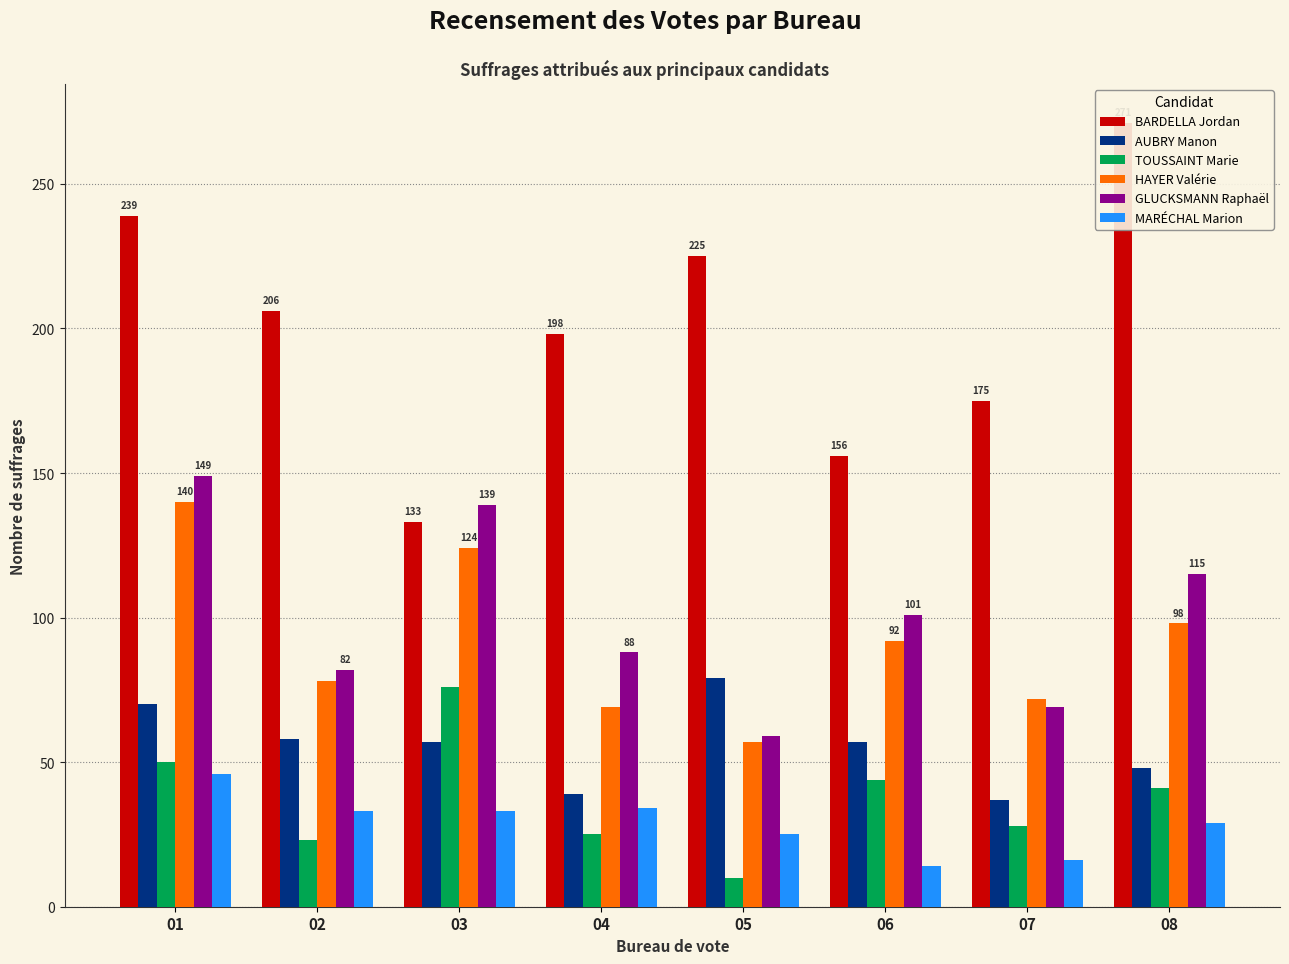

The BARDELLA Jordan series shows 198 at 04. True or false?

True